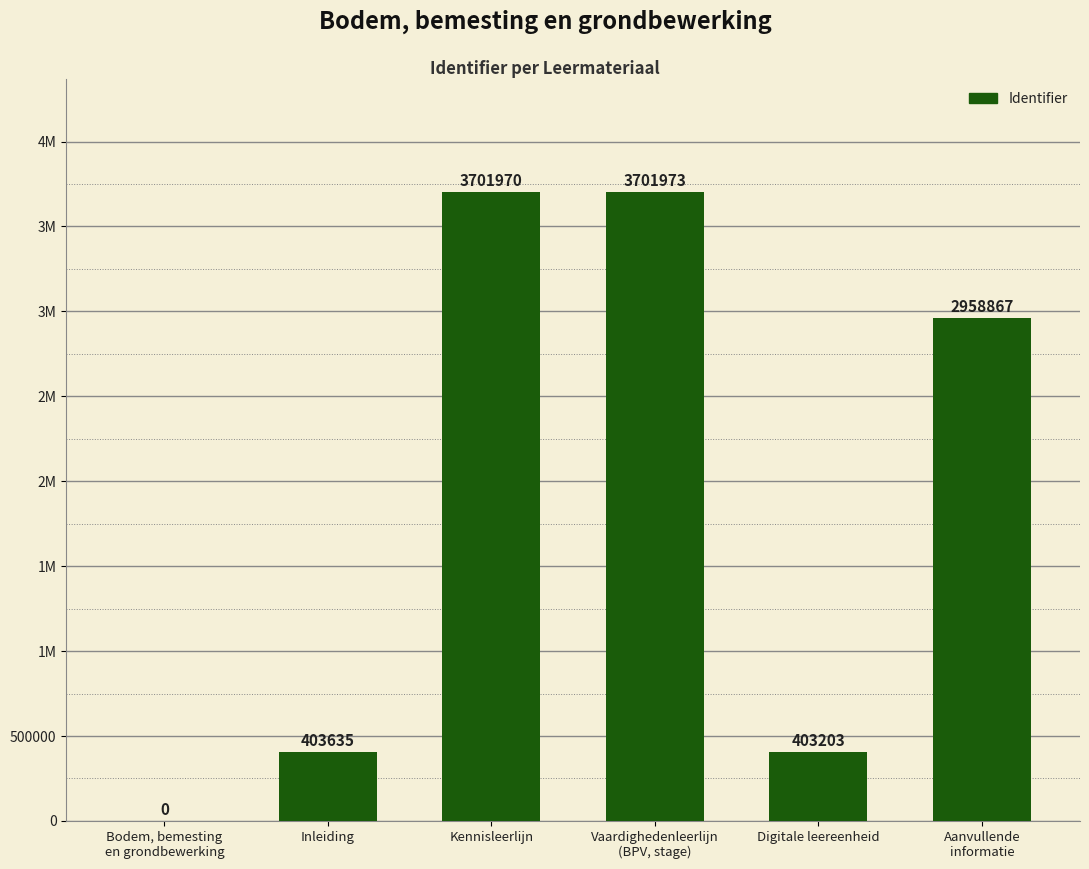

What is the label of the 1st bar from the right?

Aanvullende
informatie